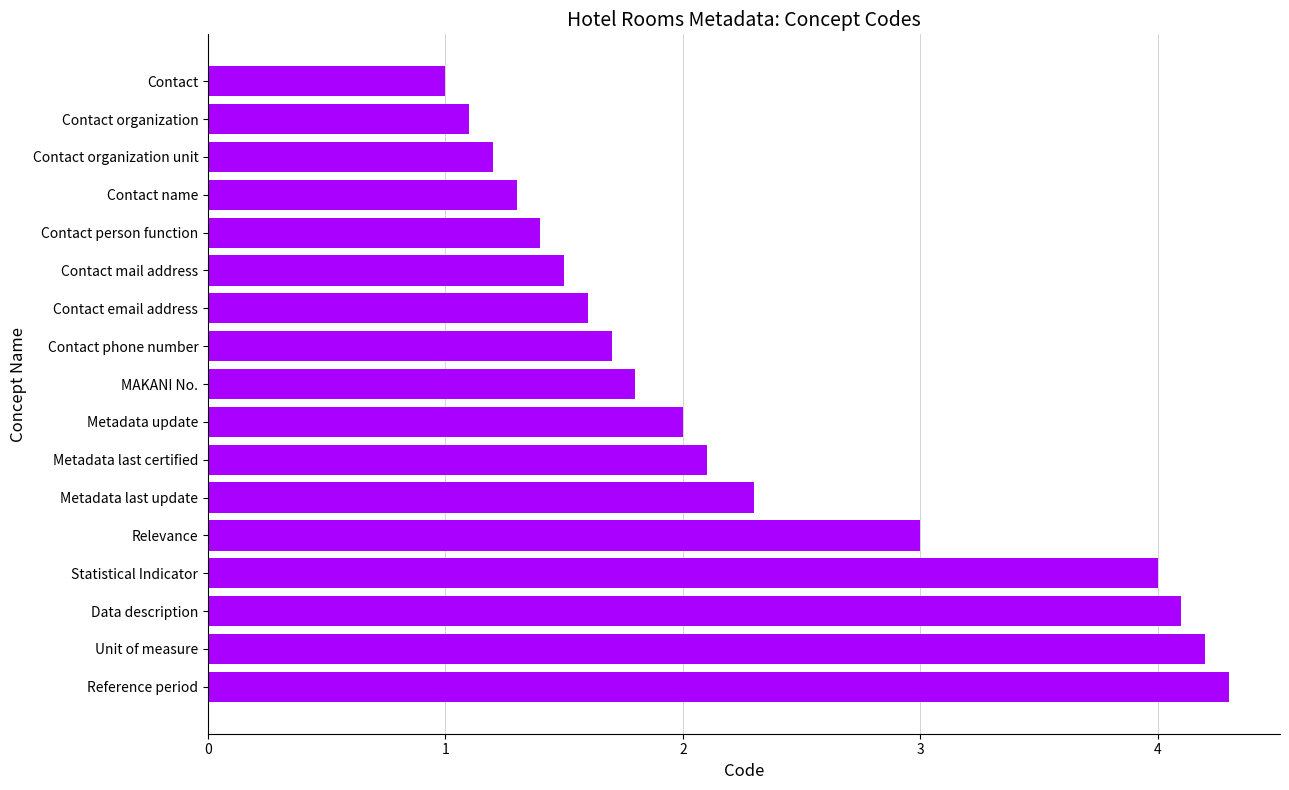

Reading bottom to top, transcribe all the data shown in this chart.

4.3	4.2	4.1	4.0	3.0	2.3	2.1	2.0	1.8	1.7	1.6	1.5	1.4	1.3	1.2	1.1	1.0